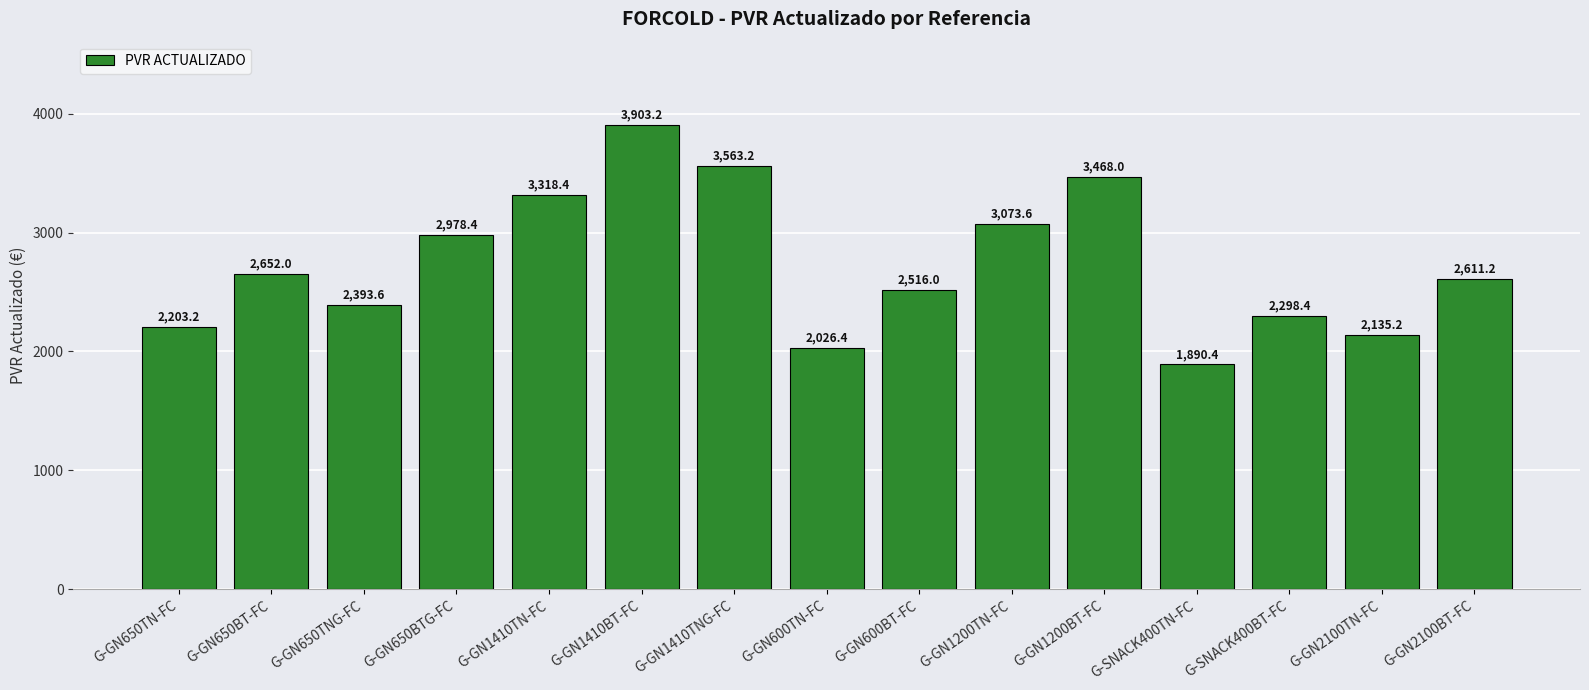

Reading left to right, extract all data points from this chart.

G-GN650TN-FC=2203.2	G-GN650BT-FC=2652.0	G-GN650TNG-FC=2393.6	G-GN650BTG-FC=2978.4	G-GN1410TN-FC=3318.4	G-GN1410BT-FC=3903.2	G-GN1410TNG-FC=3563.2	G-GN600TN-FC=2026.4	G-GN600BT-FC=2516.0	G-GN1200TN-FC=3073.6	G-GN1200BT-FC=3468.0	G-SNACK400TN-FC=1890.4	G-SNACK400BT-FC=2298.4	G-GN2100TN-FC=2135.2	G-GN2100BT-FC=2611.2